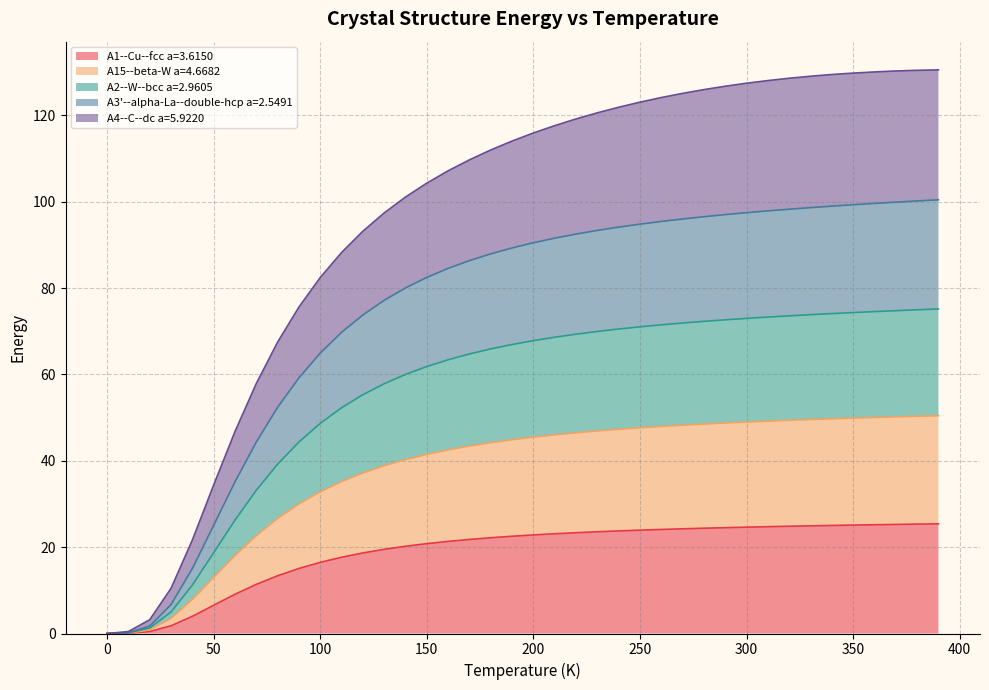

Does the chart display data point markers on the line(s)?

No